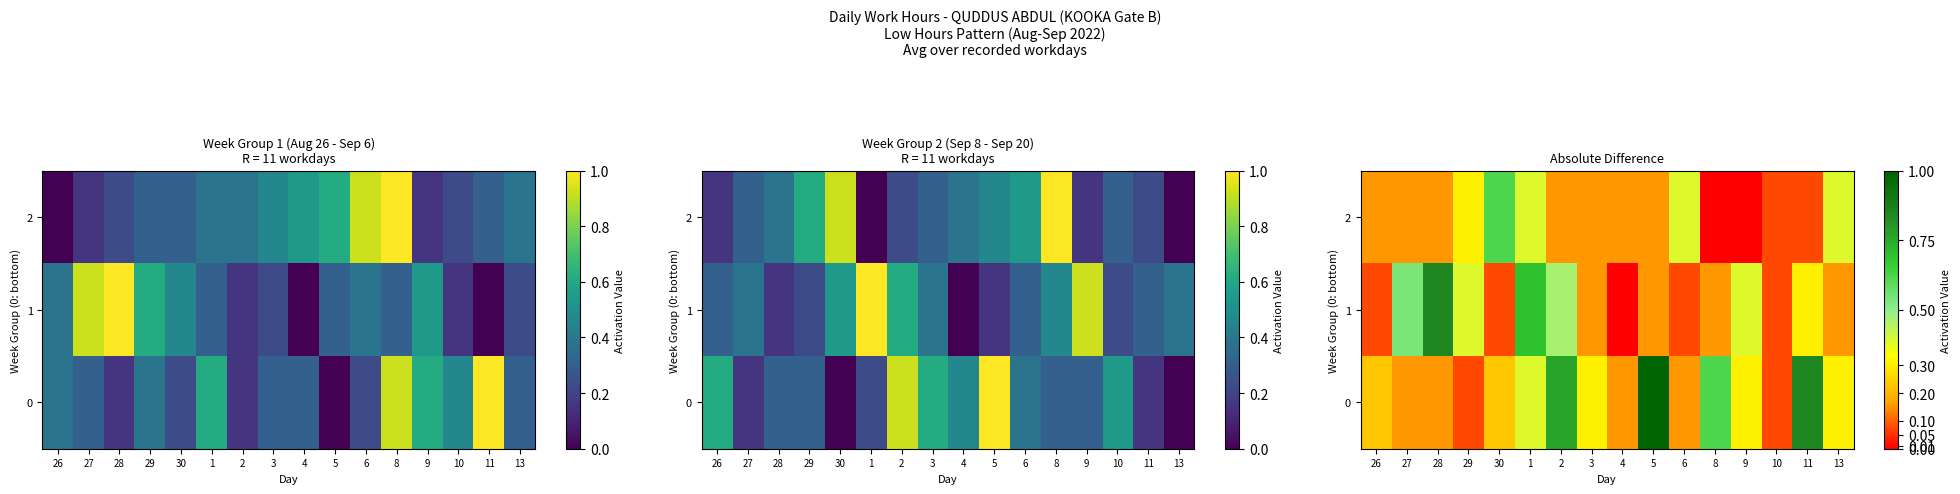

How many values in 1 are above zero?

15